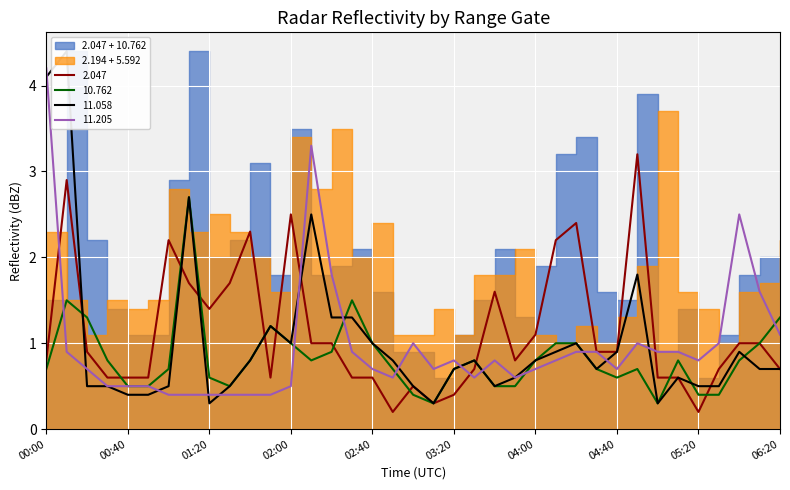

True or false: 10.762 has a value of 0.5 at 2015/06/16 05:00.

False